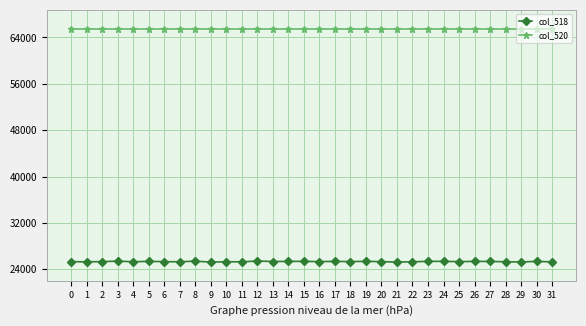

Is it true that col_520 equals 94281 at 25?

False